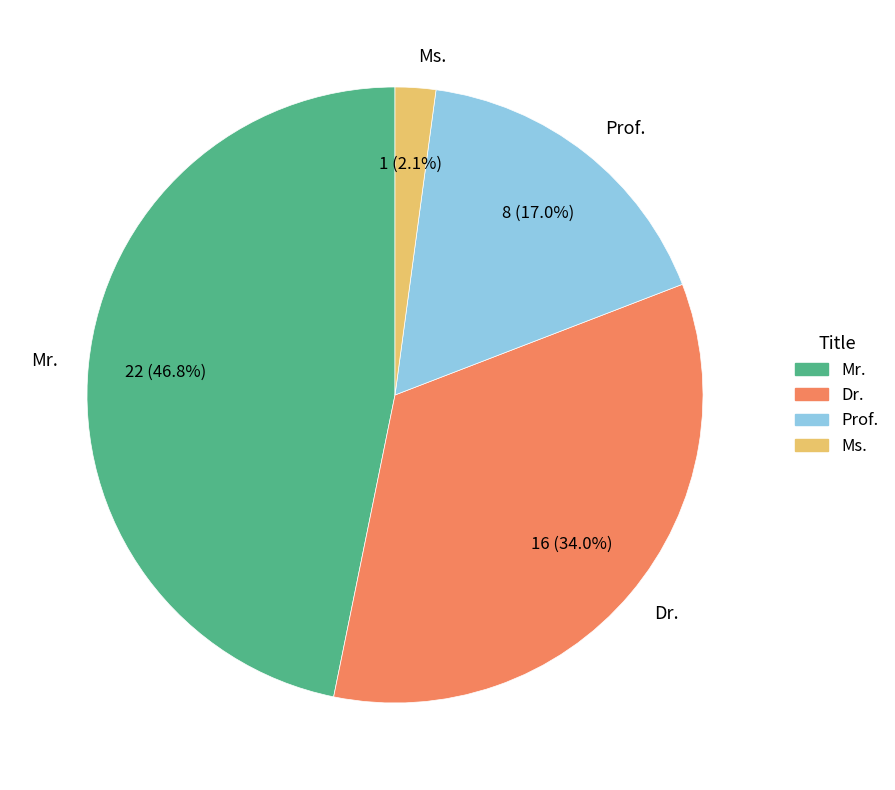

Rank the categories by value from lowest to highest.

Ms., Prof., Dr., Mr.